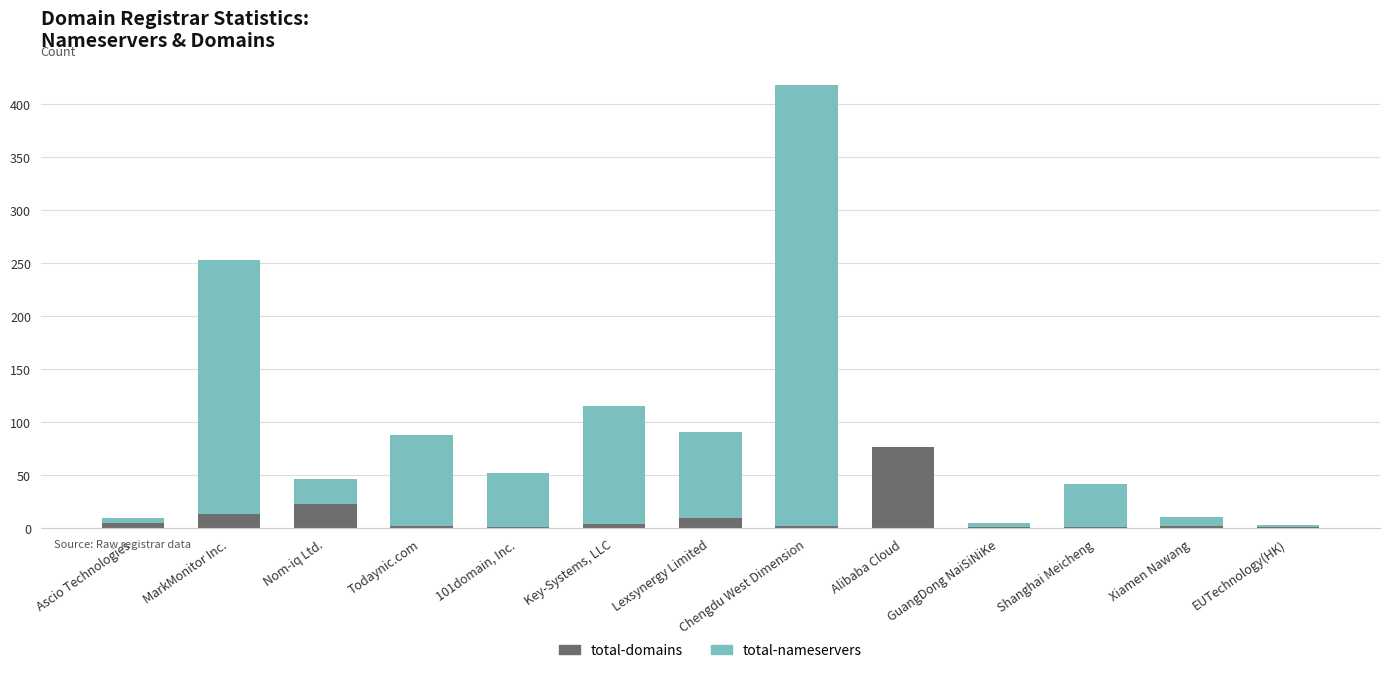

What is the sum of all total-domains values?

143